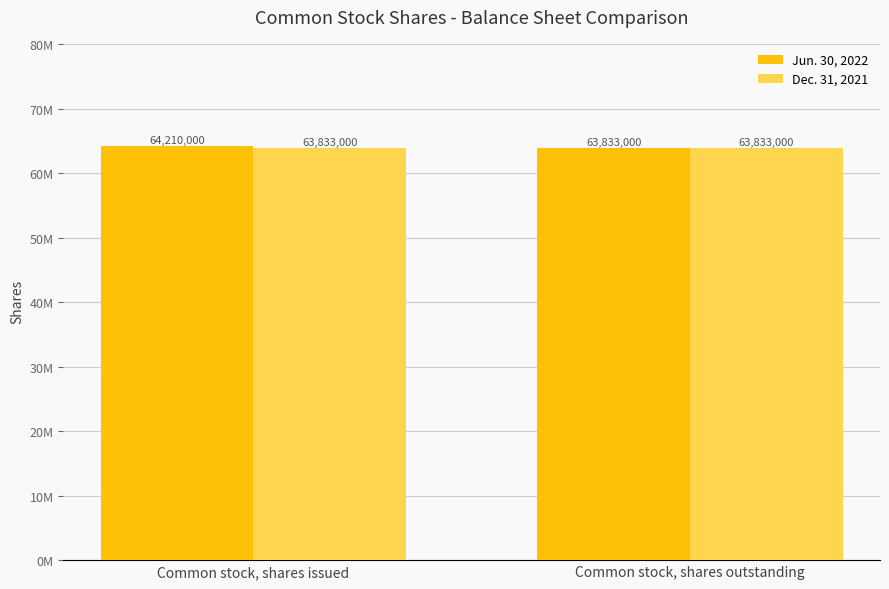

What are all the series names shown in the legend?

Jun. 30, 2022, Dec. 31, 2021